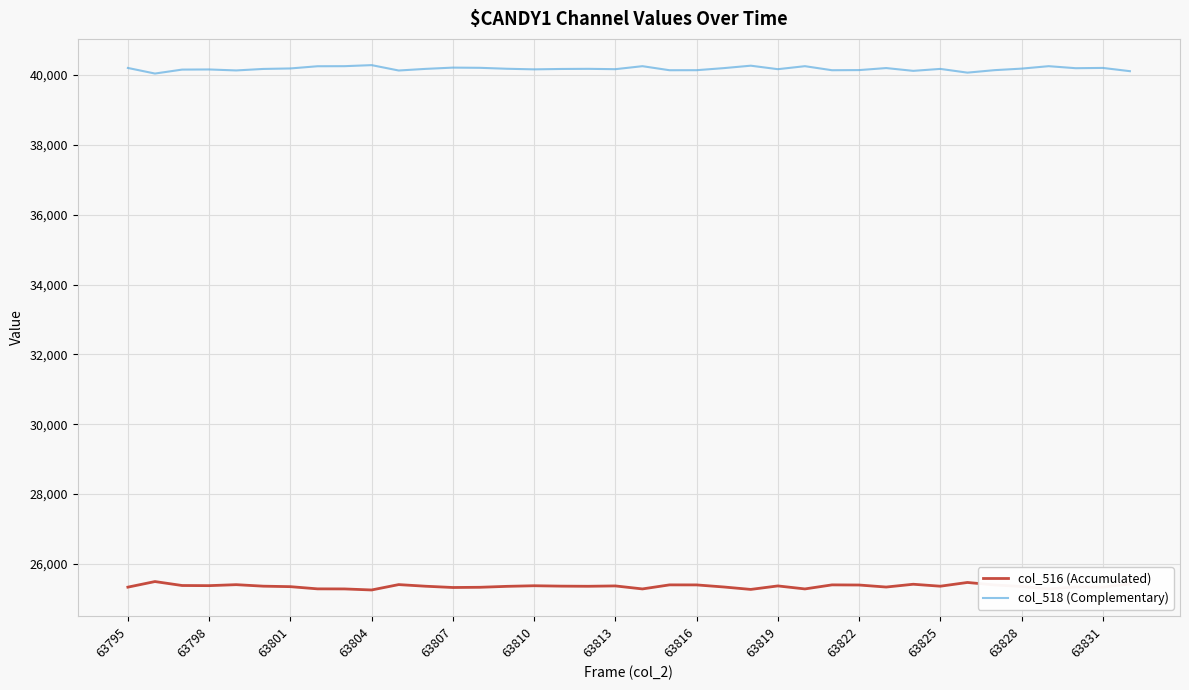

Which series has the largest total across all categories?

col_518 (Complementary)